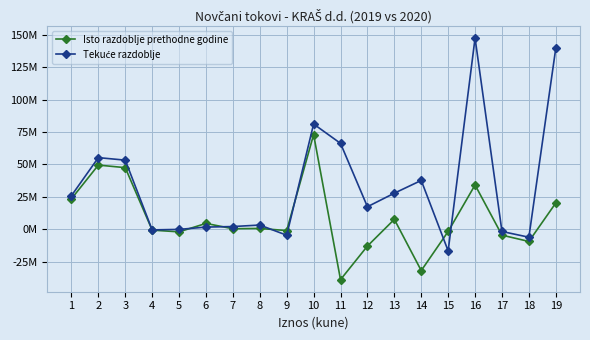

Reading right to left, what are all the values shown in this chart?

Isto razdoblje prethodne godine: 20265016	-9371673	-4528212	34164901	-1689971	-31843232	7657678	-12937285	-38812810	72977711	-993375	652394	421733	4528212	-1980408	-642915	47501464	49487105	23490606
Tekuće razdoblje: 139542684	-6110940	-1698085	147351709	-16637930	37651476	27825626	17382865	66222037	81129672	-4579324	3267558	2110906	1698085	-86689	-465857	53285577	55230256	25899416